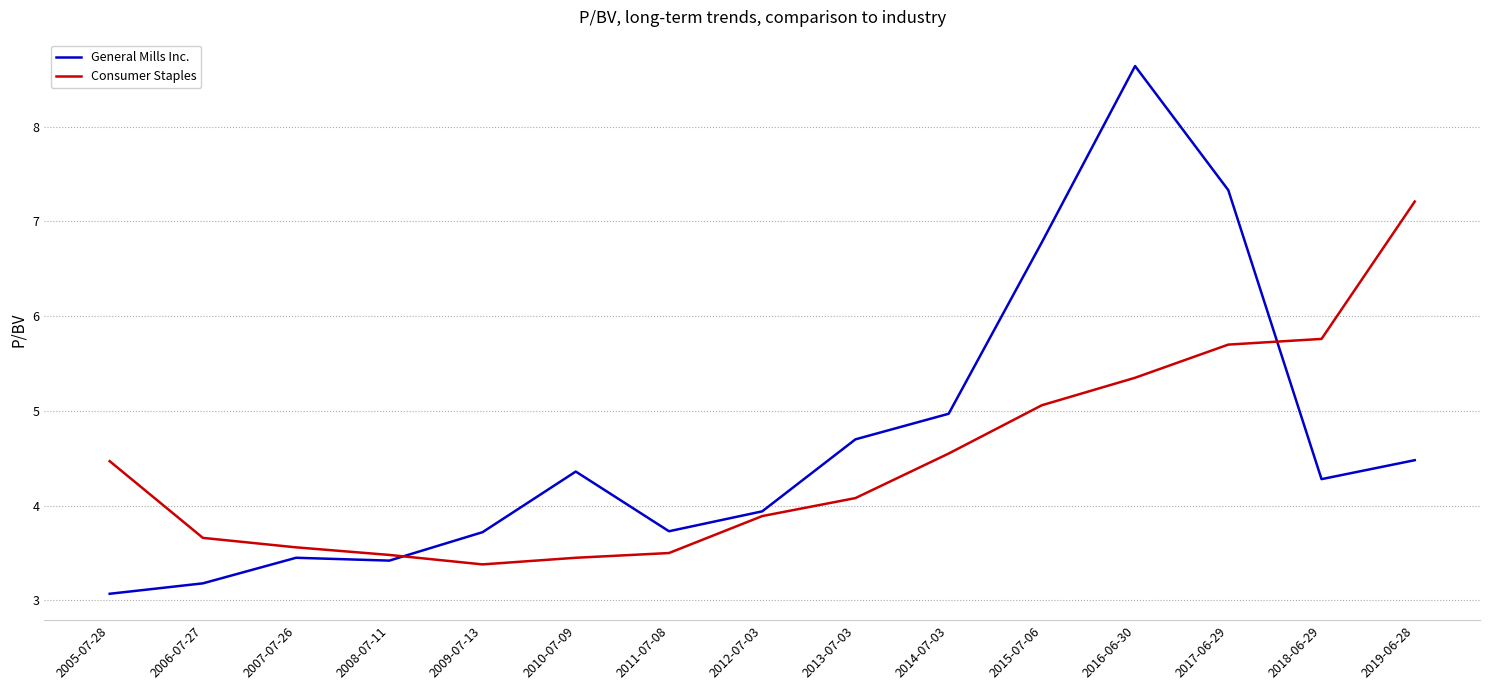

True or false: General Mills Inc. and Consumer Staples intersect in this chart.

True